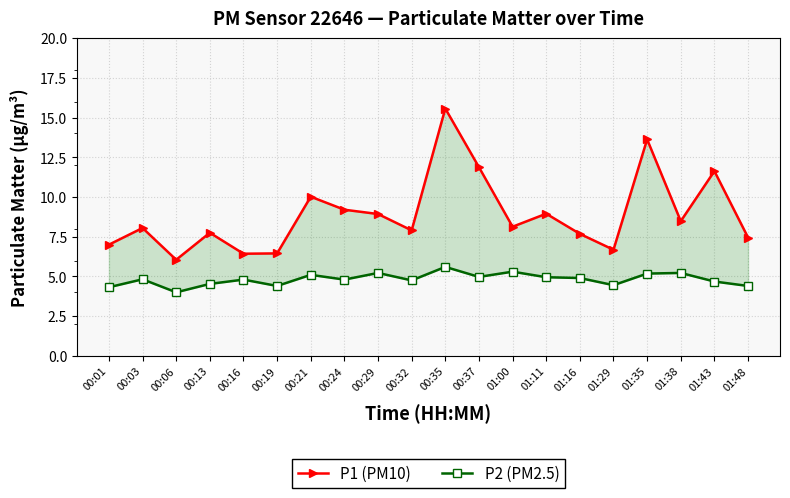

What is the value of the P2 (PM2.5) point at the 19th from the left?

4.7